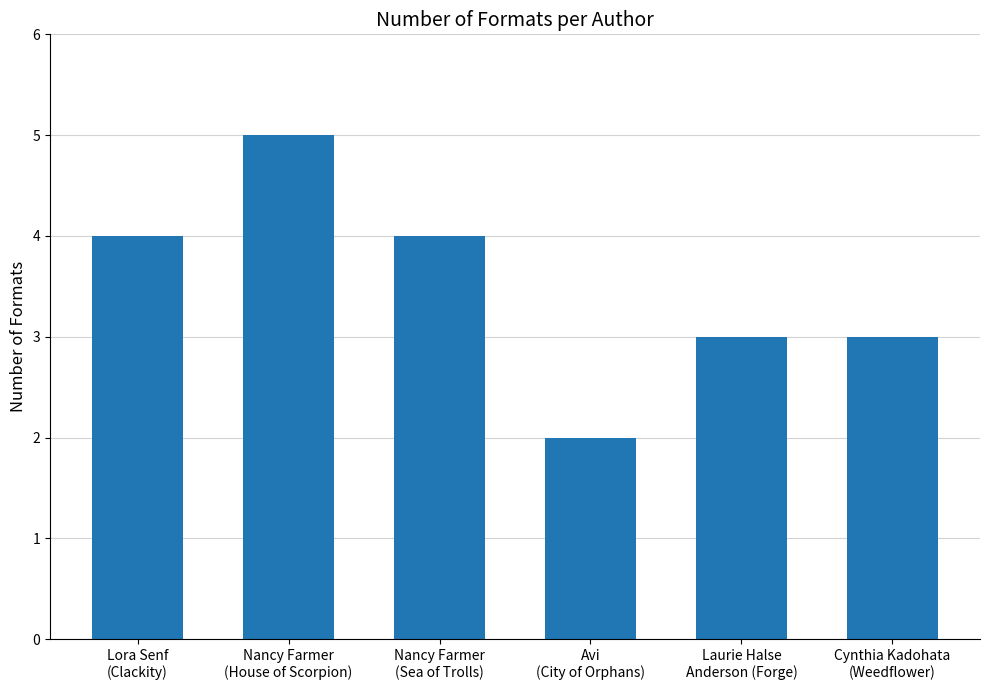

Reading left to right, what are all the values shown in this chart?

4	5	4	2	3	3